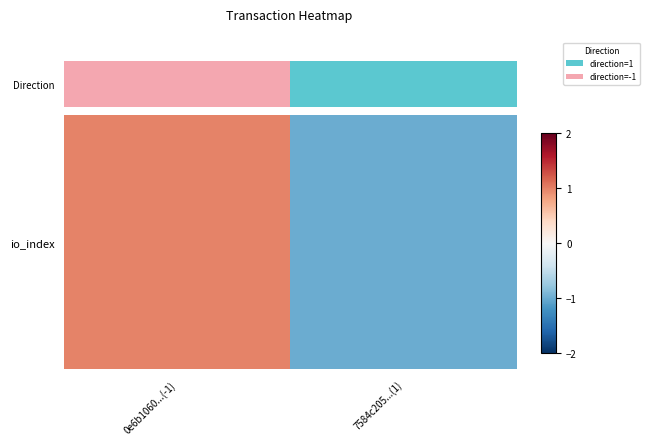

What is the difference between the values at 0e6b1060...(-1) and 7584c205...(1)?

2.0